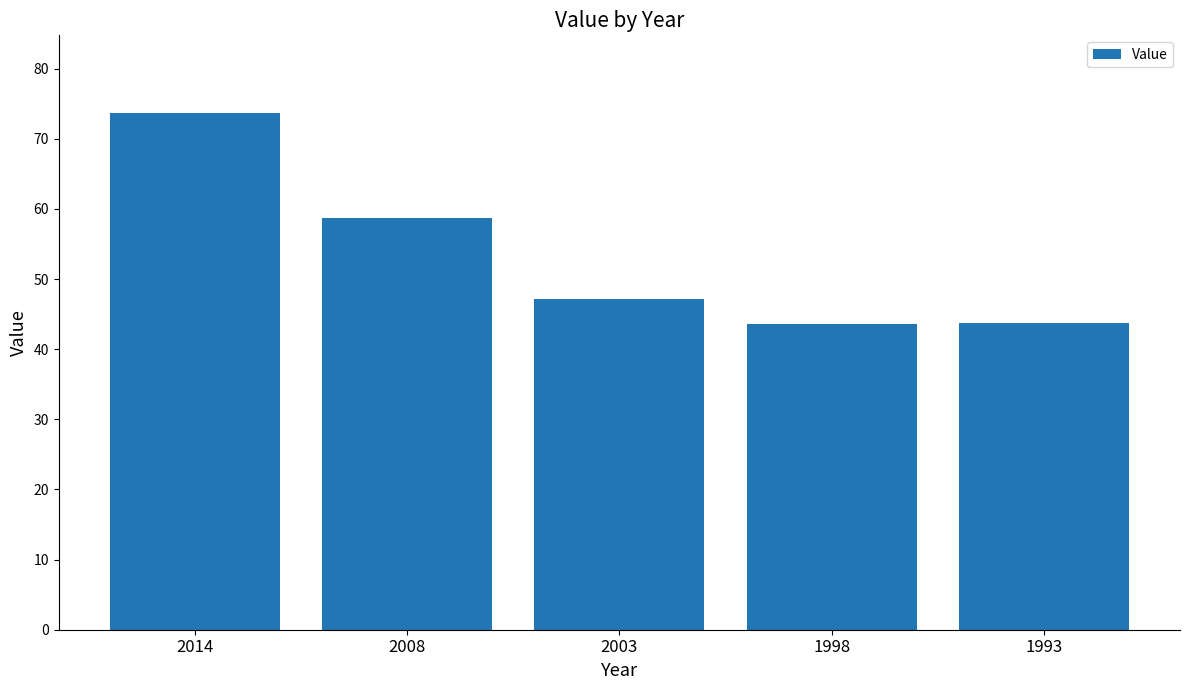

What is the change in value from 2014 to 1993?

-29.9